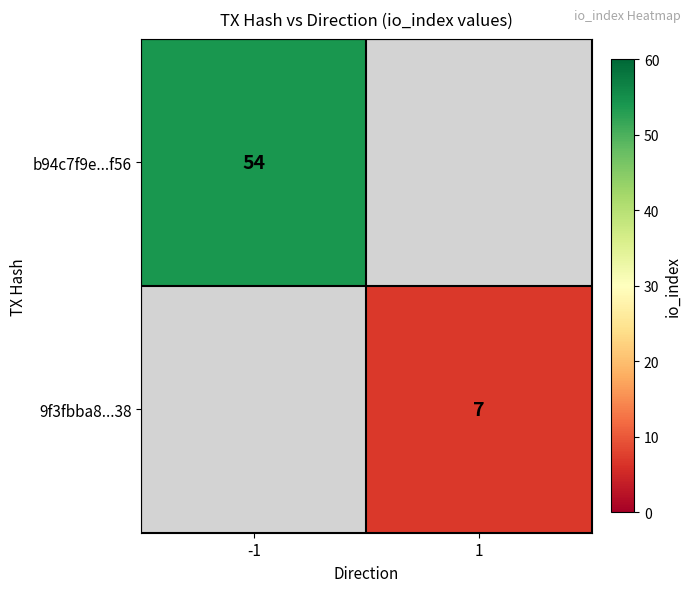

The 9f3fbba8...38 series shows 7 at 1. True or false?

True